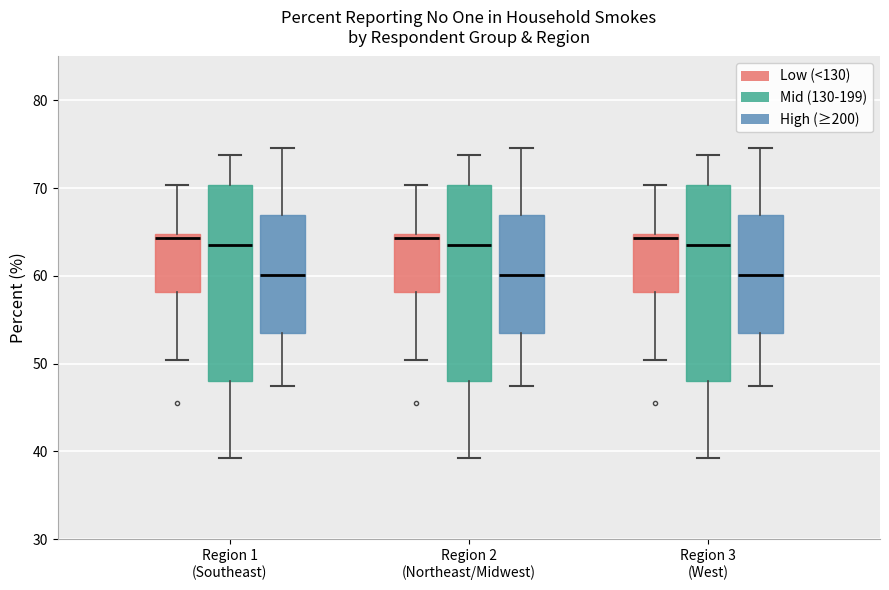

Reading left to right, transcribe this box plot: for each box, give where its median line is, the range the box spans, and where its two whiskers end, as read against the y-axis. The values are not printed on the chart, so give them approximately, as read against the axis.

Region 1 (Southeast) (Low (<130)): median 64, box 58 to 65, whiskers 50 to 70
Region 1 (Southeast) (Mid (130-199)): median 64, box 48 to 70, whiskers 39 to 74
Region 1 (Southeast) (High (≥200)): median 60, box 53 to 67, whiskers 47 to 75
Region 2 (Northeast/Midwest) (Low (<130)): median 64, box 58 to 65, whiskers 50 to 70
Region 2 (Northeast/Midwest) (Mid (130-199)): median 64, box 48 to 70, whiskers 39 to 74
Region 2 (Northeast/Midwest) (High (≥200)): median 60, box 53 to 67, whiskers 47 to 75
Region 3 (West) (Low (<130)): median 64, box 58 to 65, whiskers 50 to 70
Region 3 (West) (Mid (130-199)): median 64, box 48 to 70, whiskers 39 to 74
Region 3 (West) (High (≥200)): median 60, box 53 to 67, whiskers 47 to 75